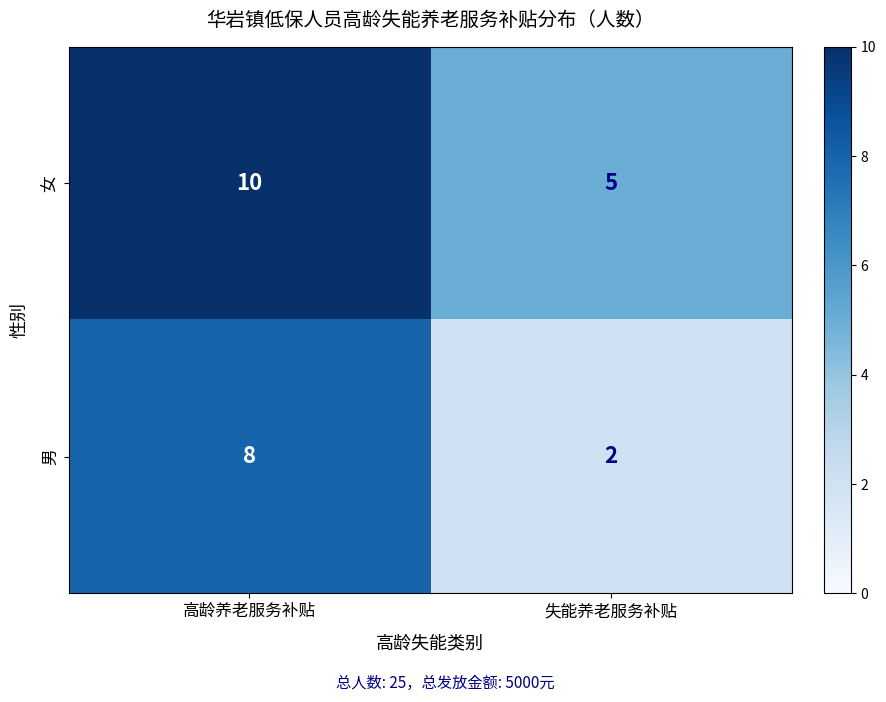

Rank the series at 高龄养老服务补贴 from lowest to highest value.

男, 女